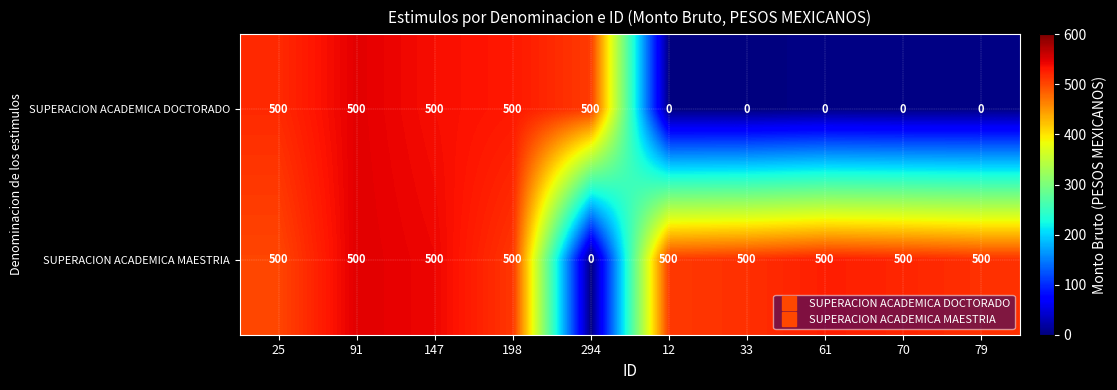

Reading right to left, transcribe all the data shown in this chart.

SUPERACION ACADEMICA DOCTORADO: 79=0	70=0	61=0	33=0	12=0	294=500	198=500	147=500	91=500	25=500
SUPERACION ACADEMICA MAESTRIA: 79=500	70=500	61=500	33=500	12=500	294=0	198=500	147=500	91=500	25=500